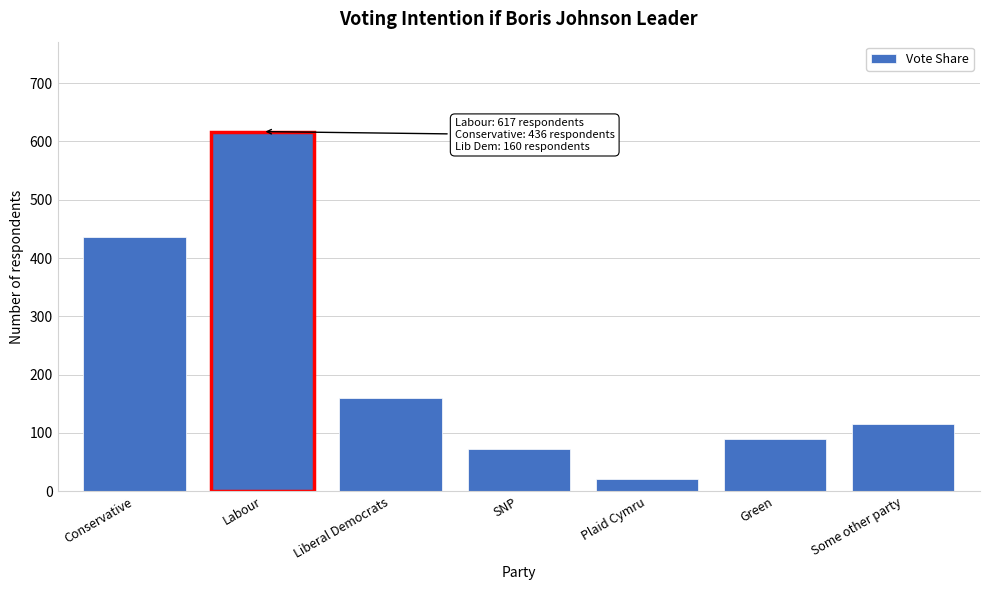

Reading right to left, transcribe all the data shown in this chart.

115	90	21	73	160	617	436